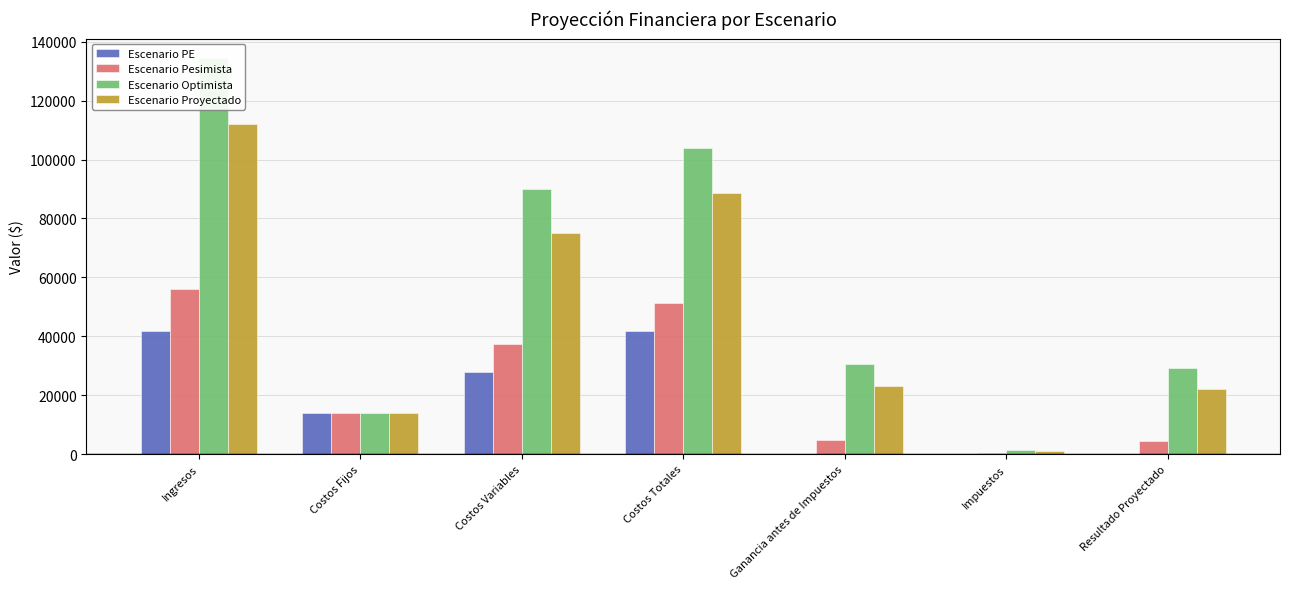

Reading left to right, what are all the values shown in this chart?

Escenario PE: Ingresos=41830.7	Costos Fijos=13840.0	Costos Variables=27990.7	Costos Totales=41830.7	Ganancia antes de Impuestos=0.0	Impuestos=0.0	Resultado Proyectado=0.0
Escenario Pesimista: Ingresos=56000.0	Costos Fijos=13840.0	Costos Variables=37472.0	Costos Totales=51312.0	Ganancia antes de Impuestos=4688.0	Impuestos=234.4	Resultado Proyectado=4453.6
Escenario Optimista: Ingresos=134400.0	Costos Fijos=13840.0	Costos Variables=89932.8	Costos Totales=103772.8	Ganancia antes de Impuestos=30627.2	Impuestos=1531.4	Resultado Proyectado=29095.8
Escenario Proyectado: Ingresos=112000.0	Costos Fijos=13840.0	Costos Variables=74944.0	Costos Totales=88784.0	Ganancia antes de Impuestos=23216.0	Impuestos=1160.8	Resultado Proyectado=22055.2